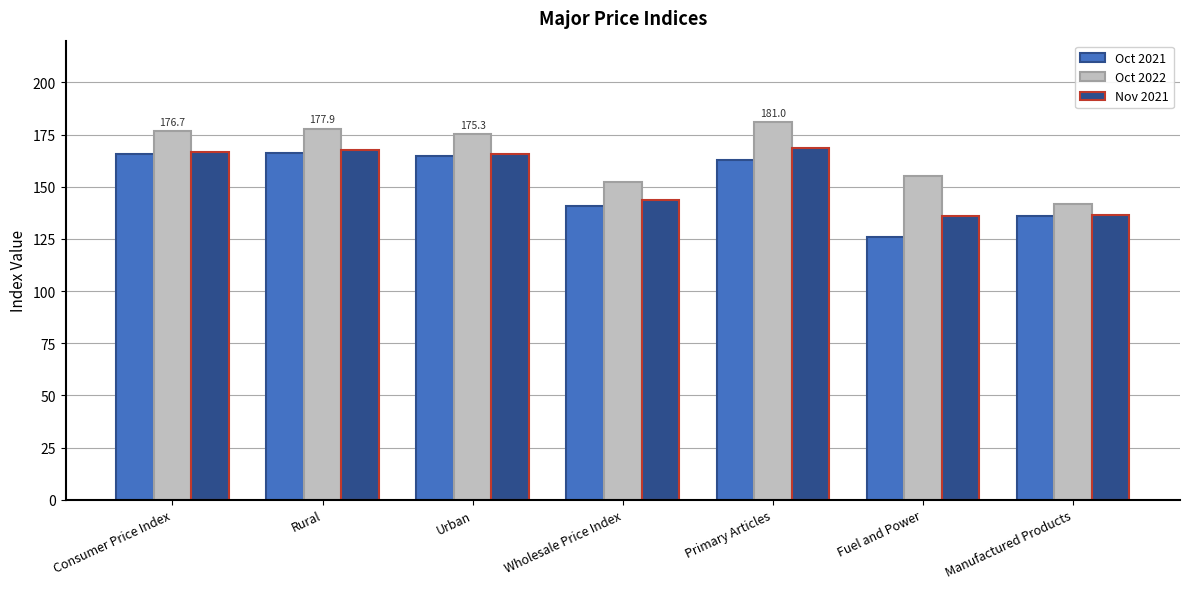

Rank the series at Wholesale Price Index from lowest to highest value.

Oct 2021, Nov 2021, Oct 2022